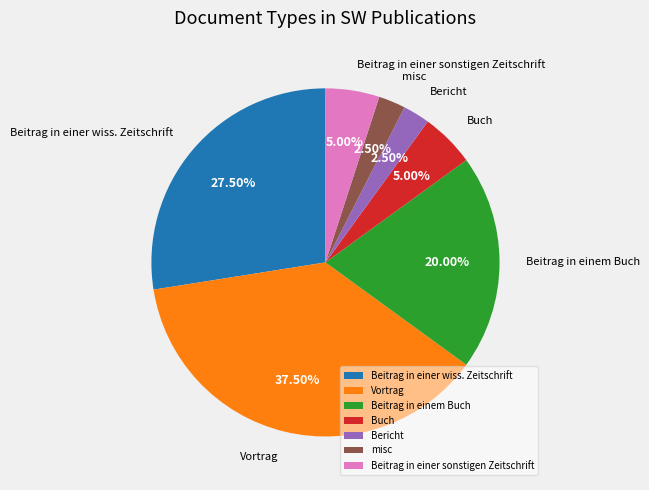

True or false: Beitrag in einem Buch accounts for 20% of the total.

True